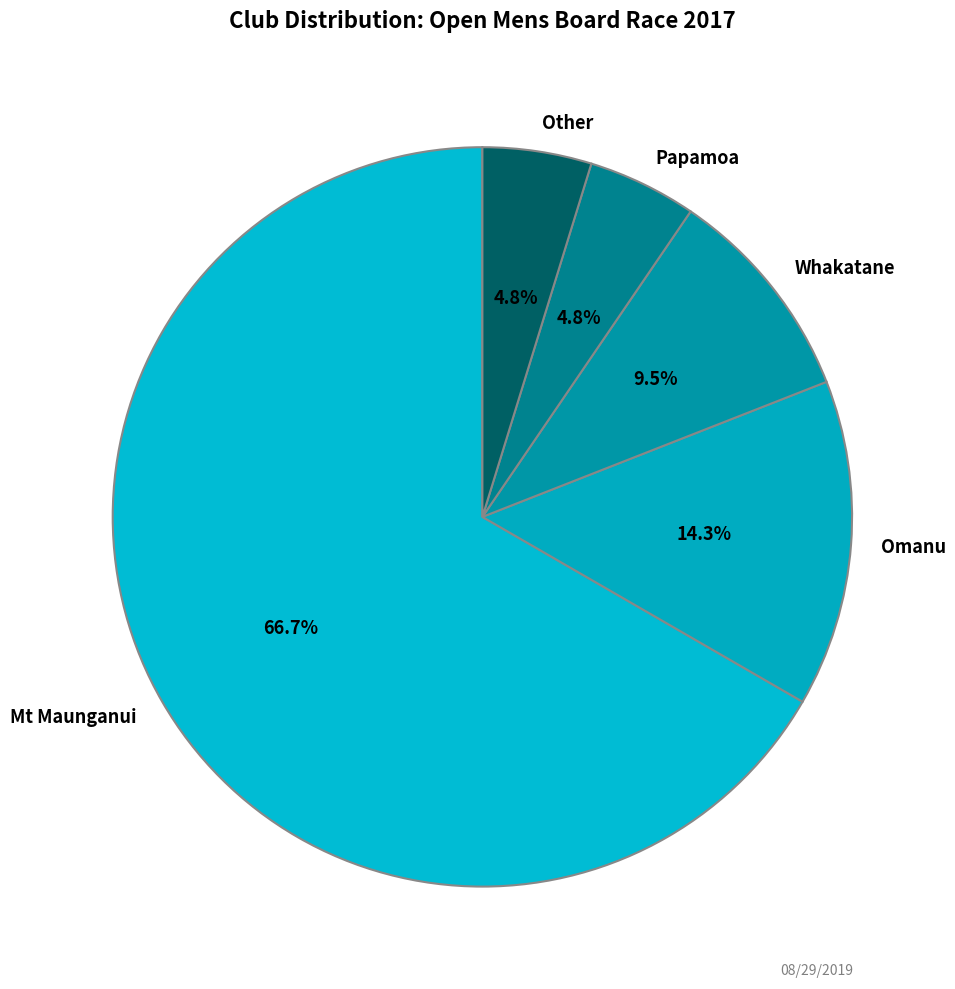

Which has a higher value, Omanu or Mt Maunganui?

Mt Maunganui